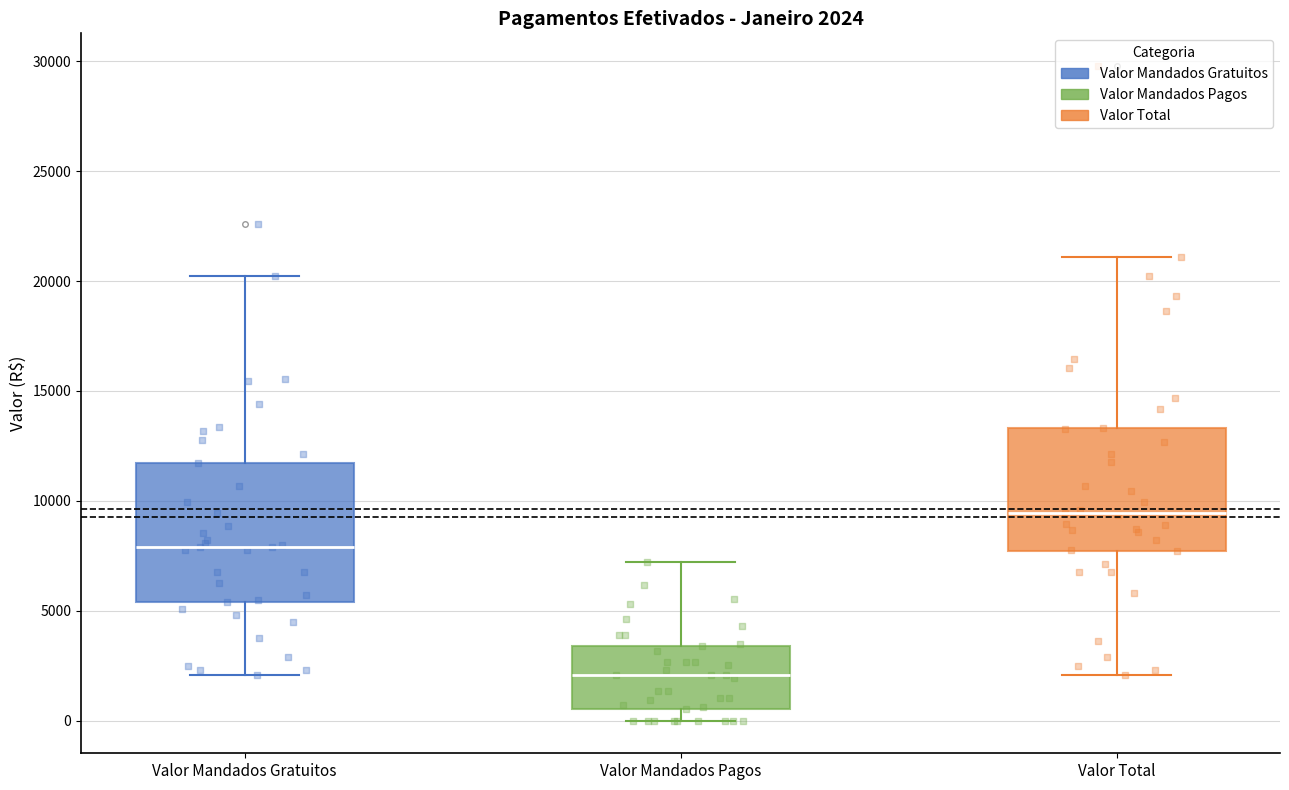

Which box's median line is the lowest?

Valor Mandados Pagos